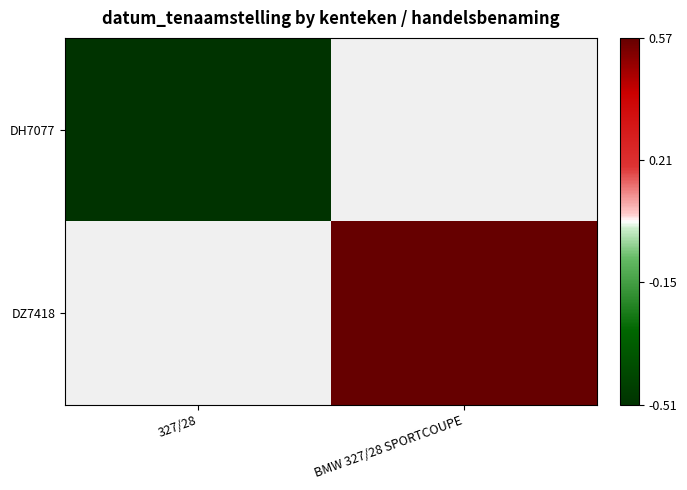

List the series in order of their overall mean, lowest first.

DH7077, DZ7418